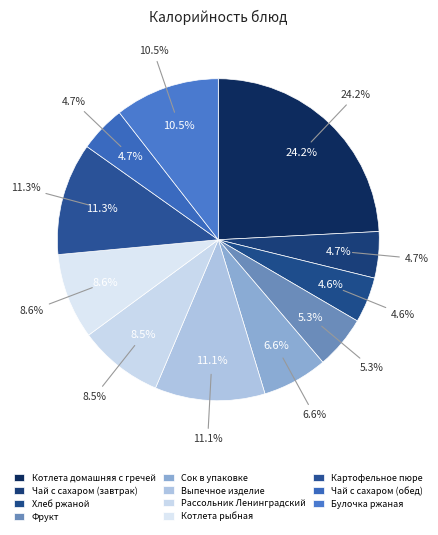

True or false: Котлета рыбная accounts for 20% of the total.

False